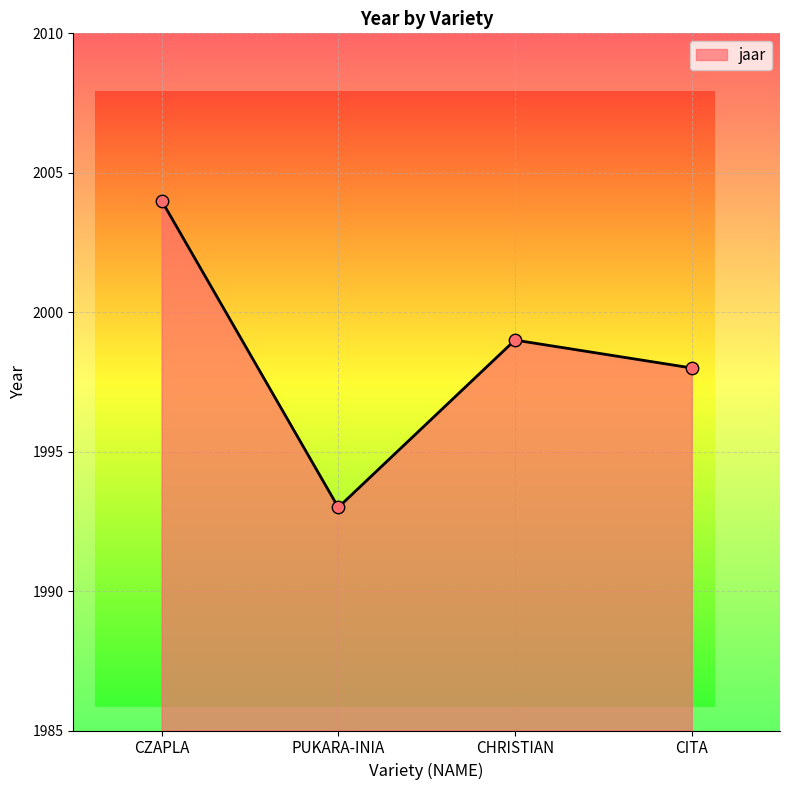

Between CZAPLA and CITA, which is larger?

CZAPLA